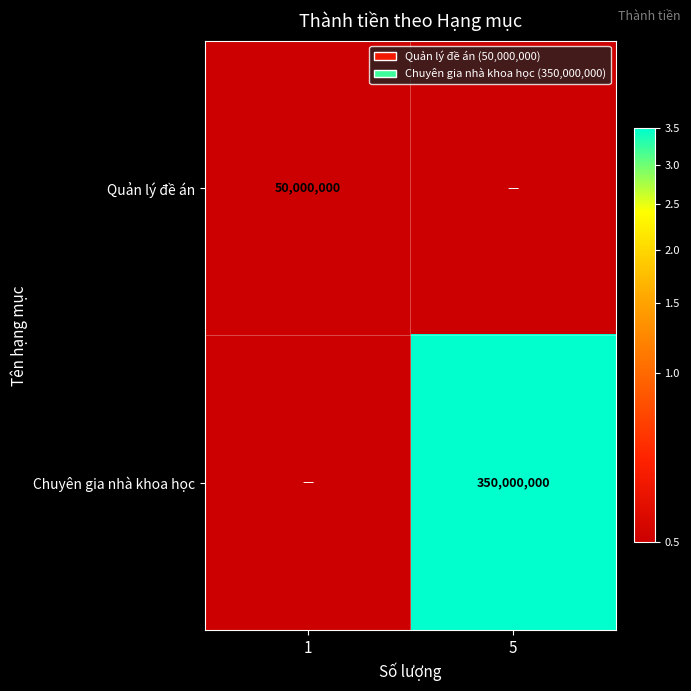

True or false: Chuyên gia nhà khoa học has a value of 184274046 at 5.

False